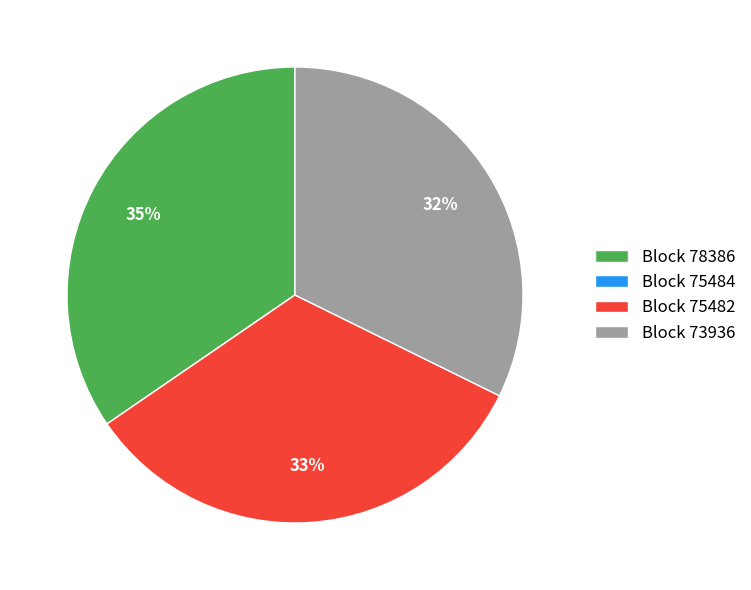

To the nearest percent, what is the difference between the largest and smallest slice percentages?

35%